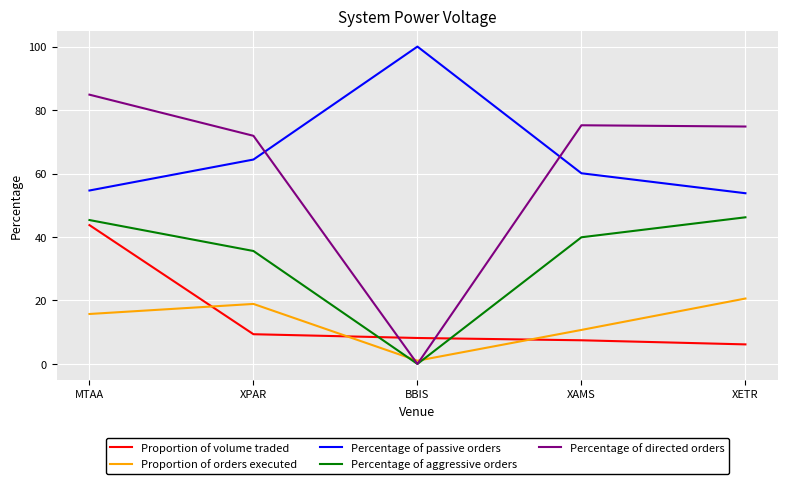

What is the spread (max minus min) of values at MTAA?

69.1